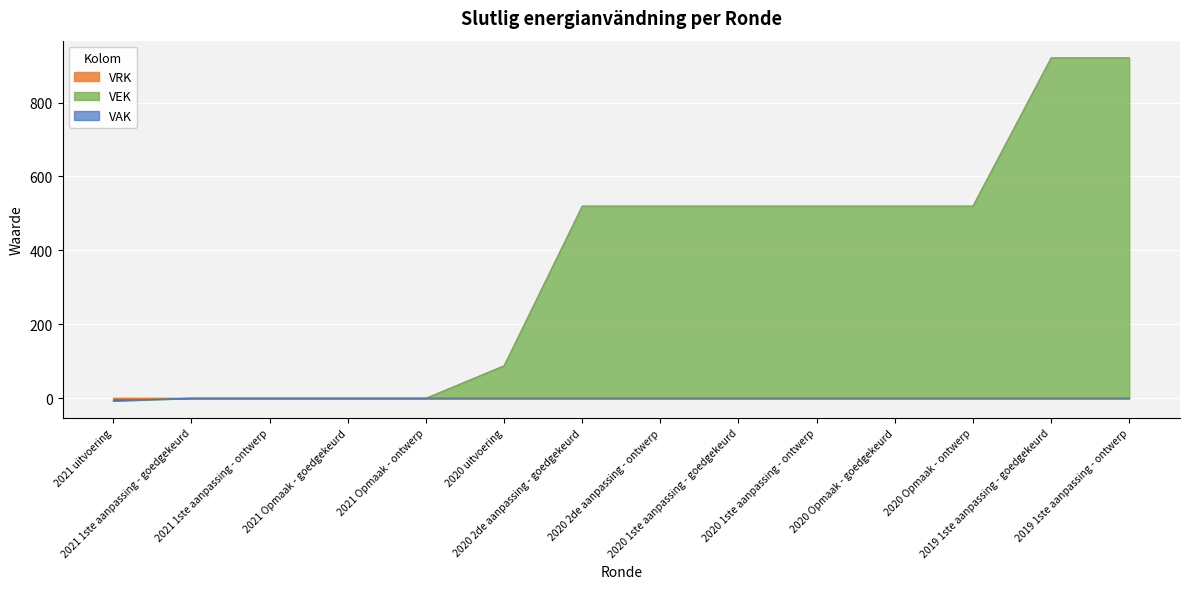

Does the chart display data point markers on the line(s)?

No